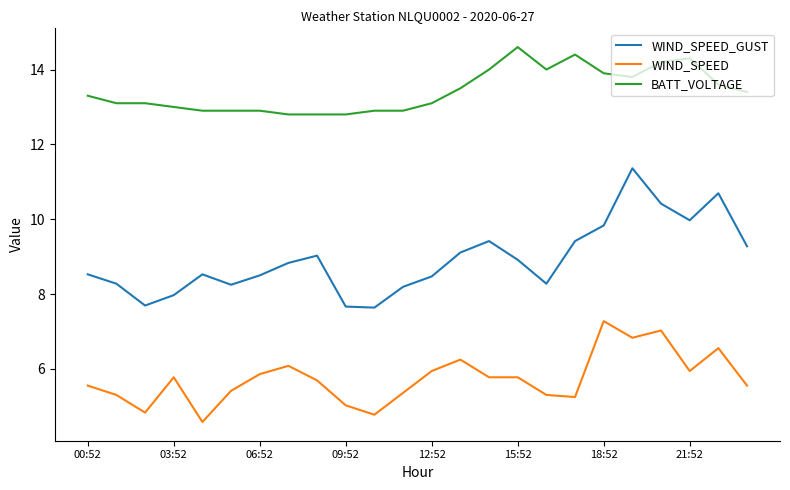

What is the maximum value shown in the chart?

14.6